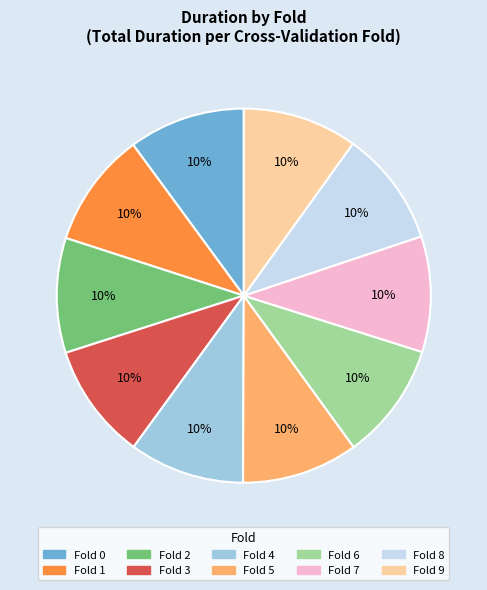

Count the number of slices in the pie.

10